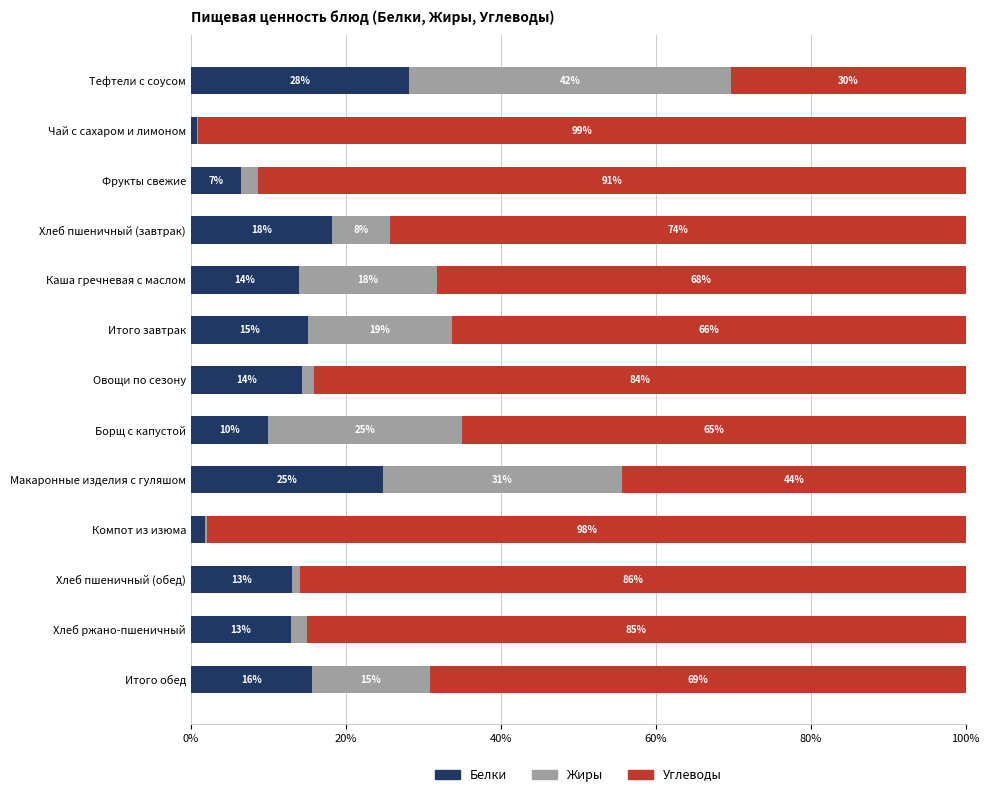

What are all the series names shown in the legend?

Белки, Жиры, Углеводы